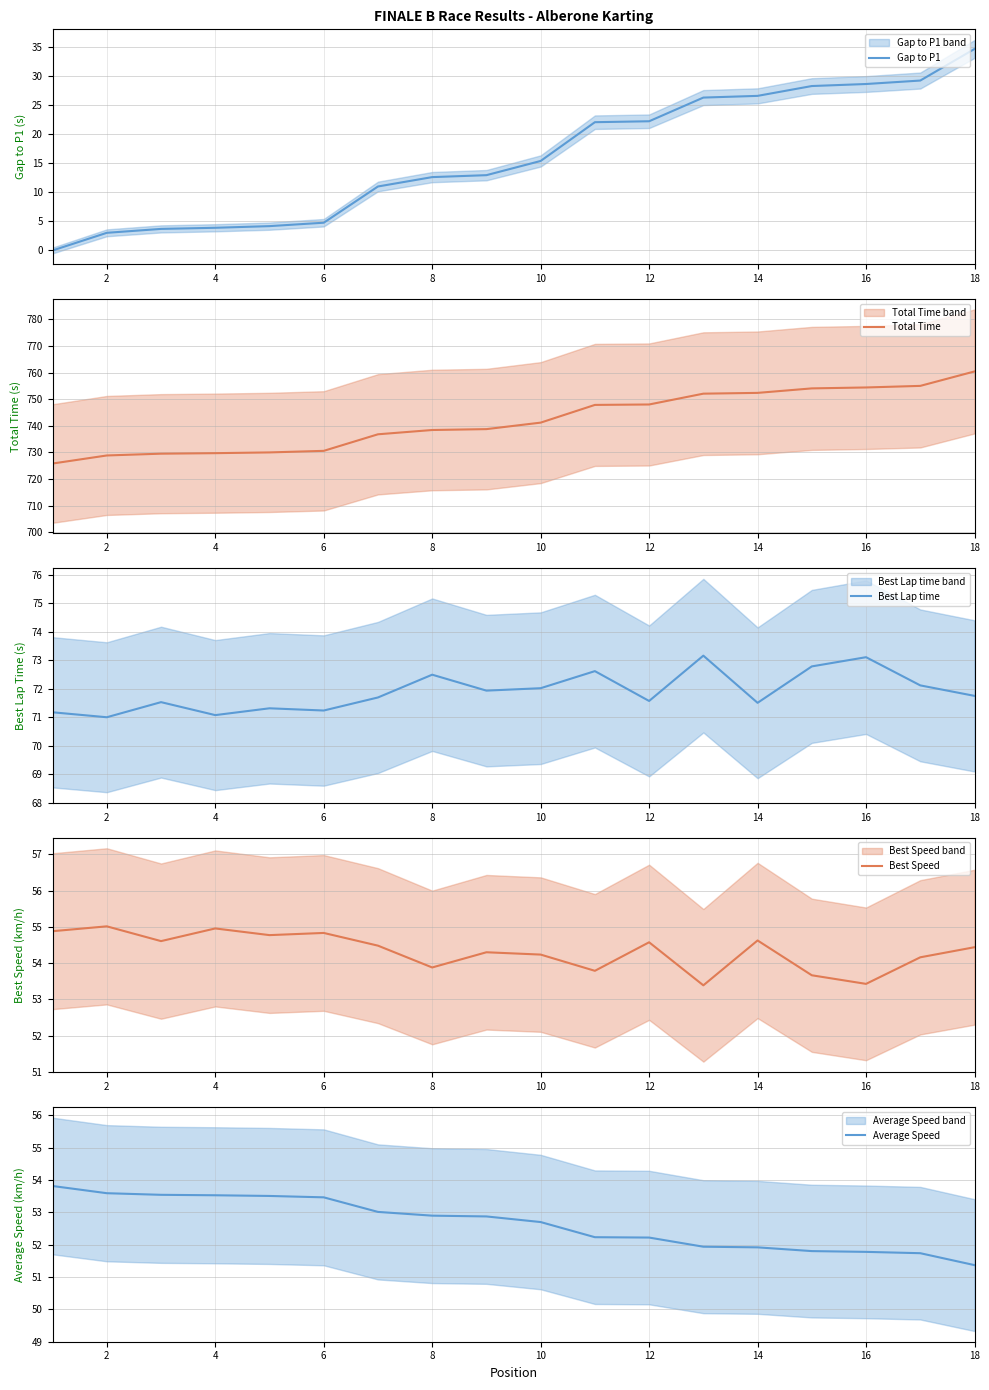

True or false: Gap to P1 has a value of 2.0 at 4.

False